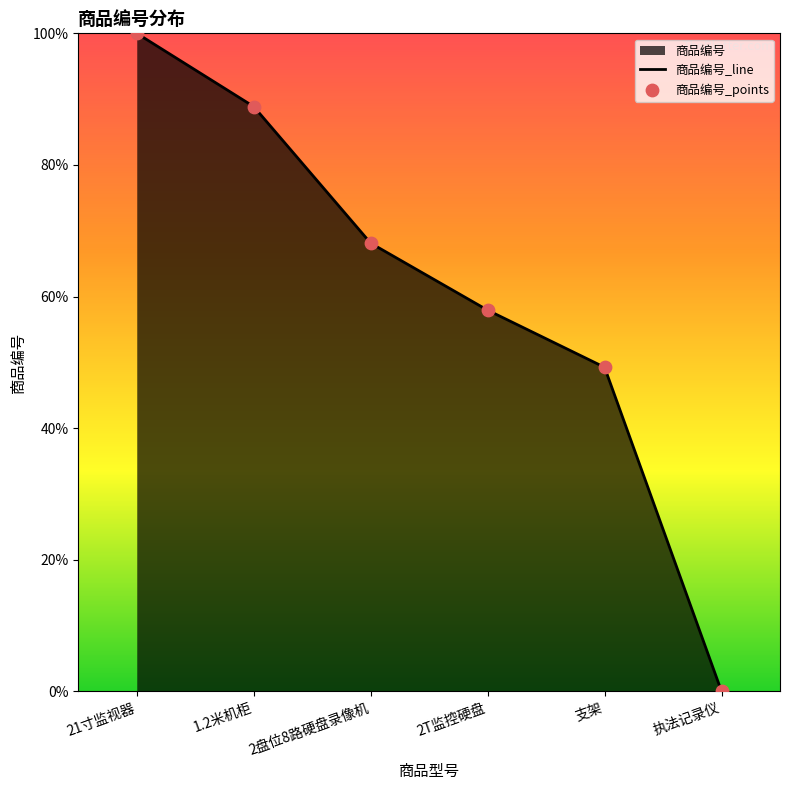

The chart shows a value of 93.2 at 2T监控硬盘. True or false?

False